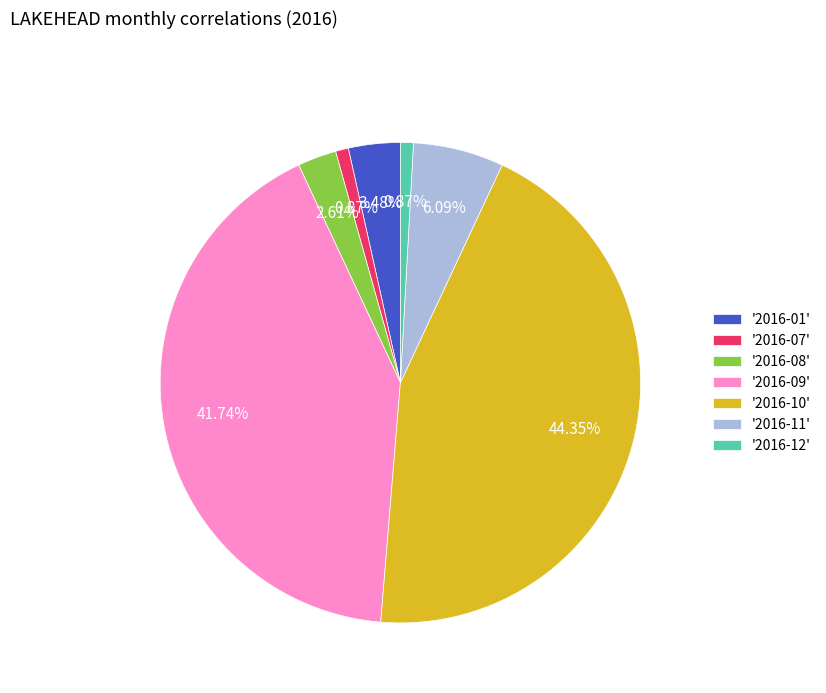

Is there any slice that represents more than half of the pie?

No